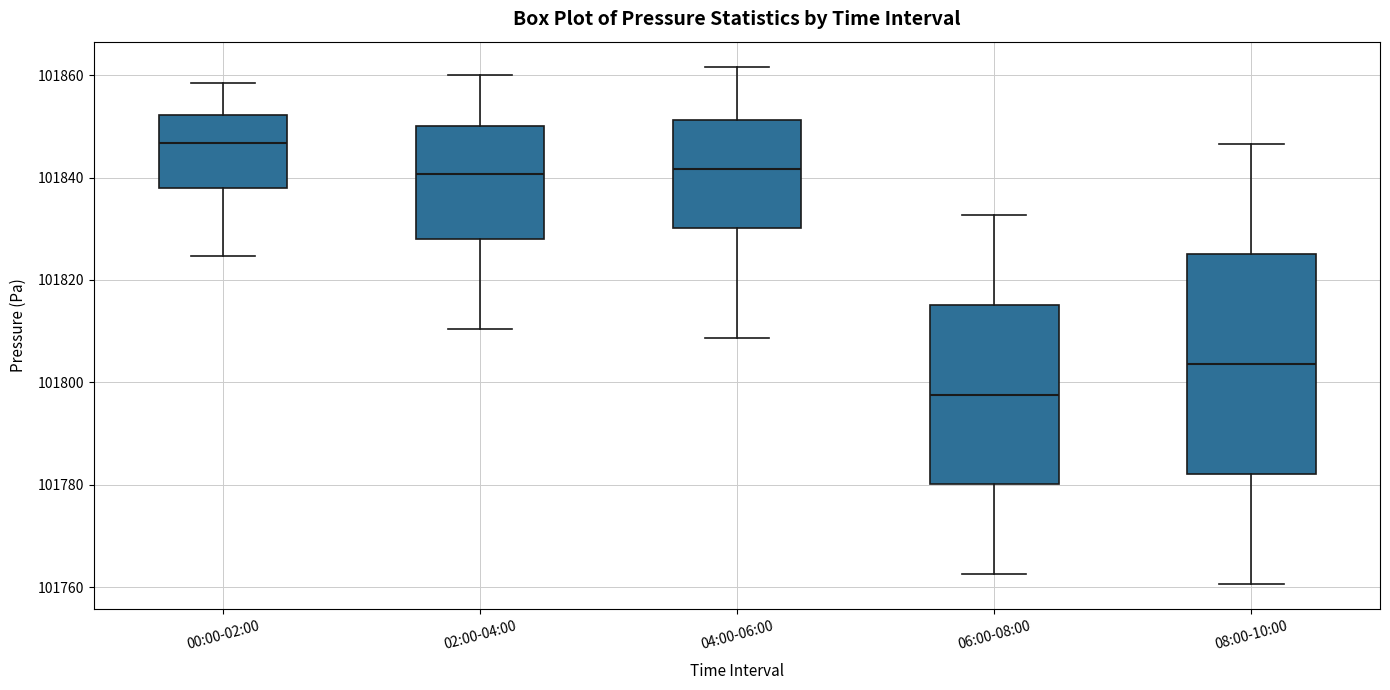

Which box's median line is the highest?

00:00-02:00